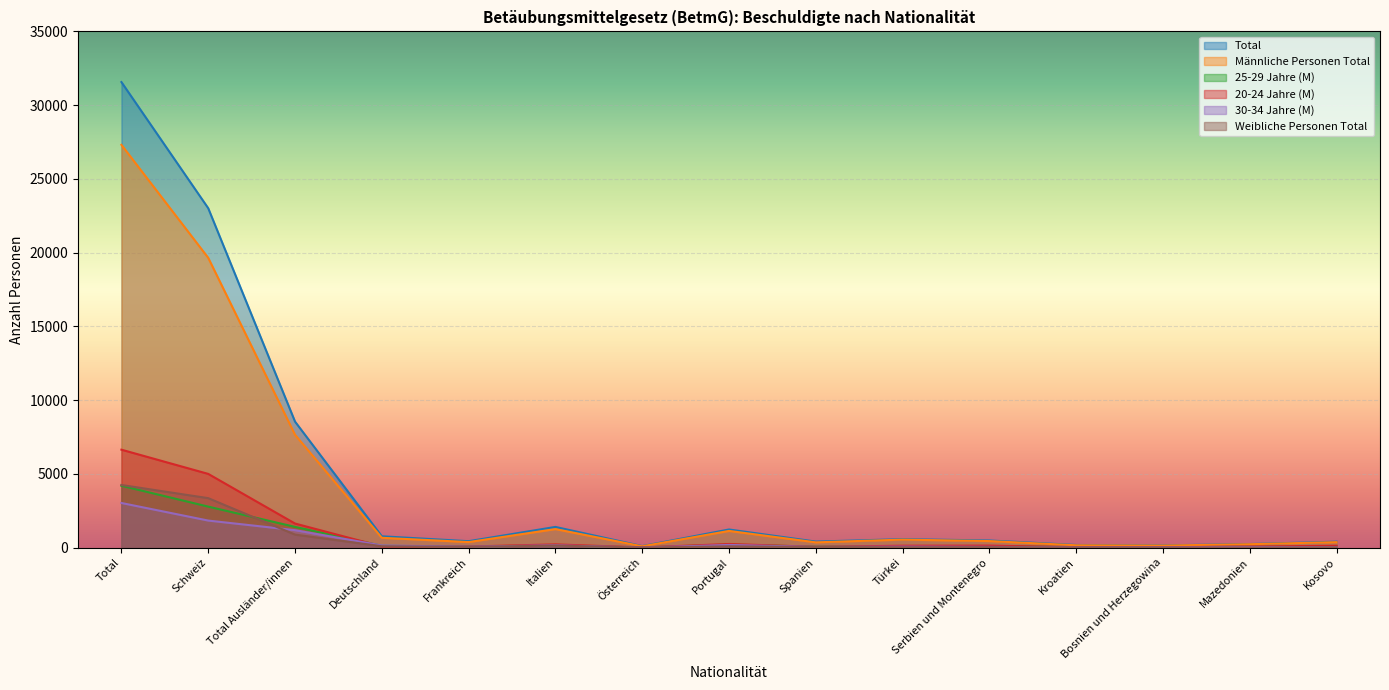

How many interior local peaks does the 30-34 Jahre (M) series have?

3